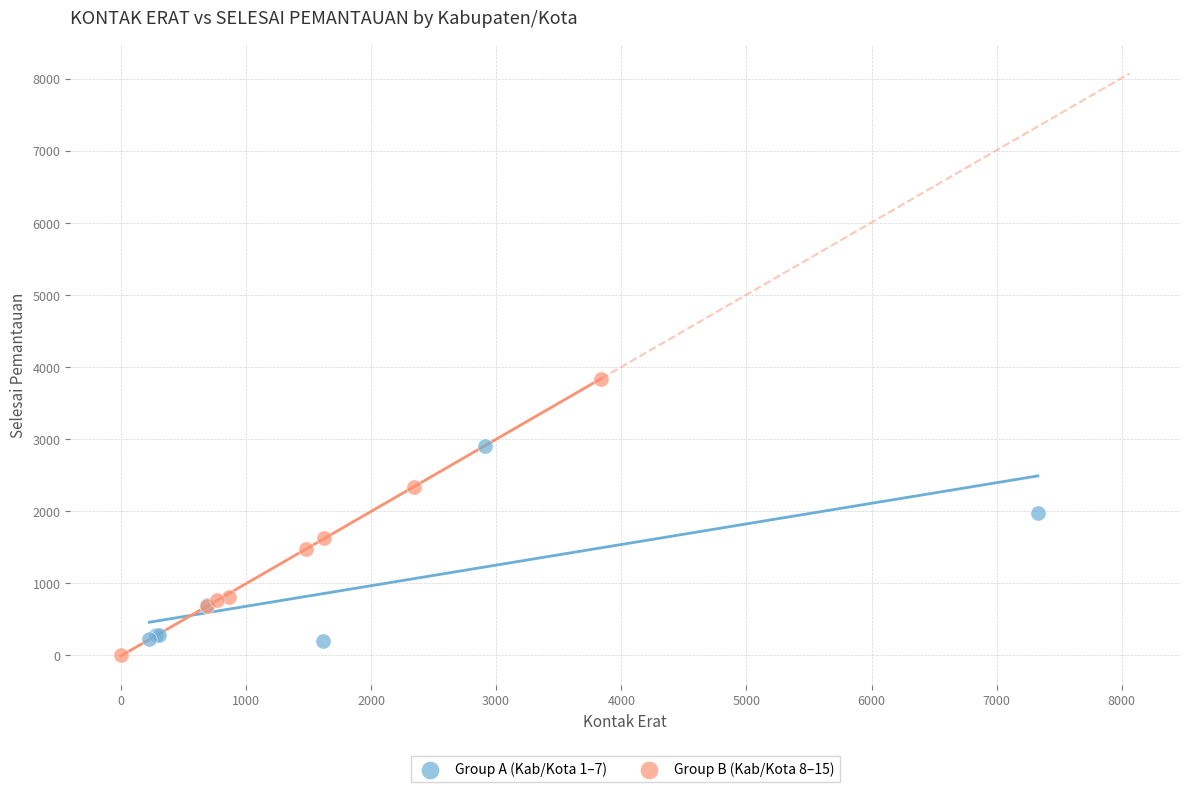

Which series contains the lowest Y value?

Group B (Kab/Kota 8–15)